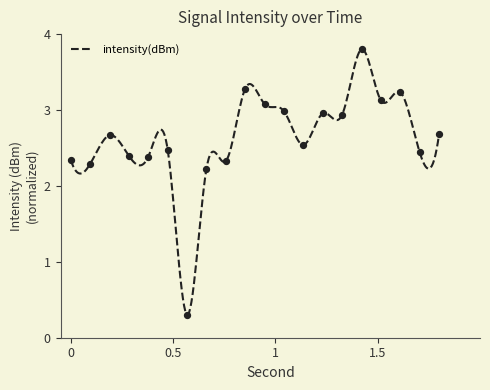

Which has a higher value, 20 or 8?

20